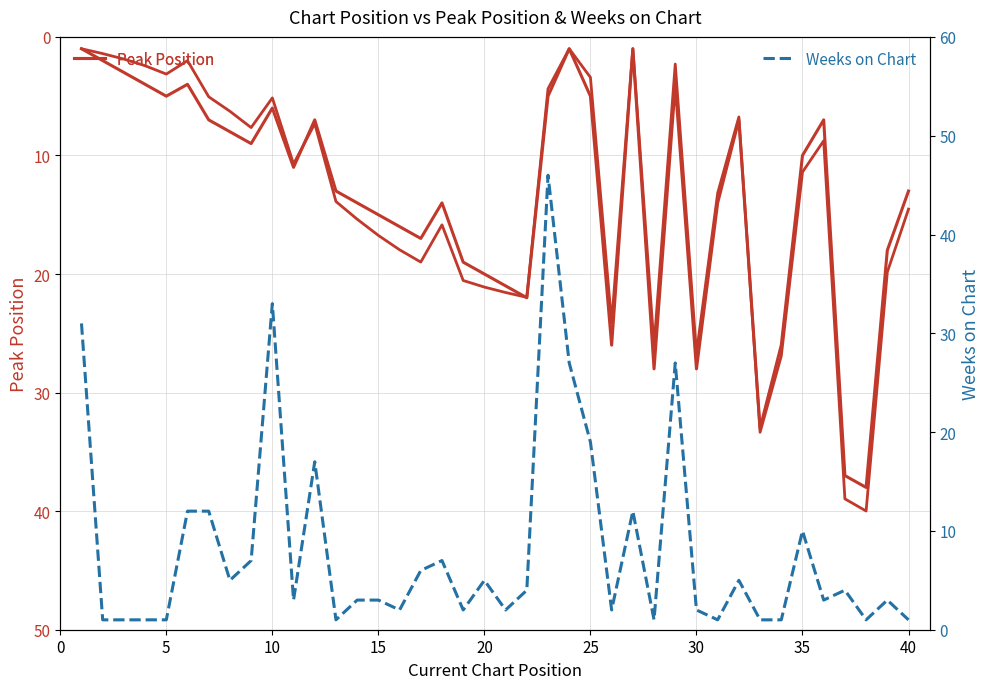

What is the highest value of the Weeks on Chart series?

46